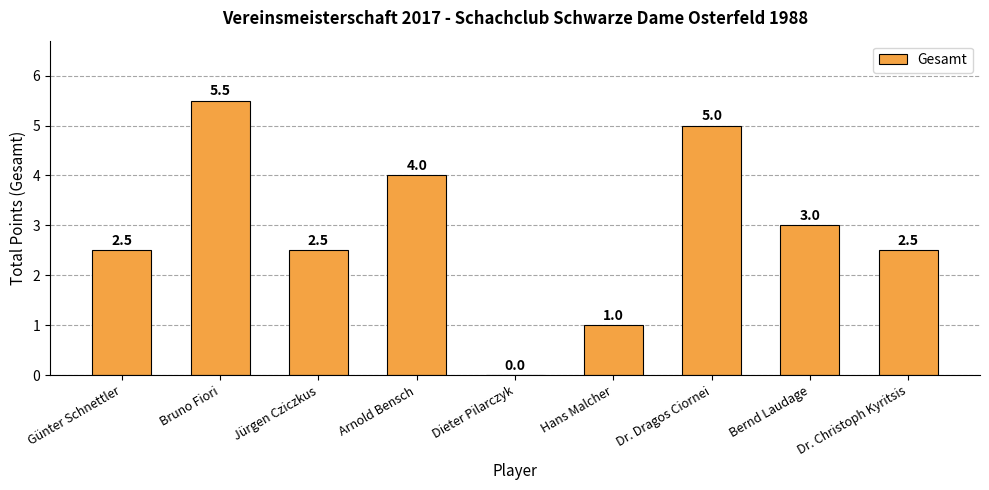

How many values are above zero?

8